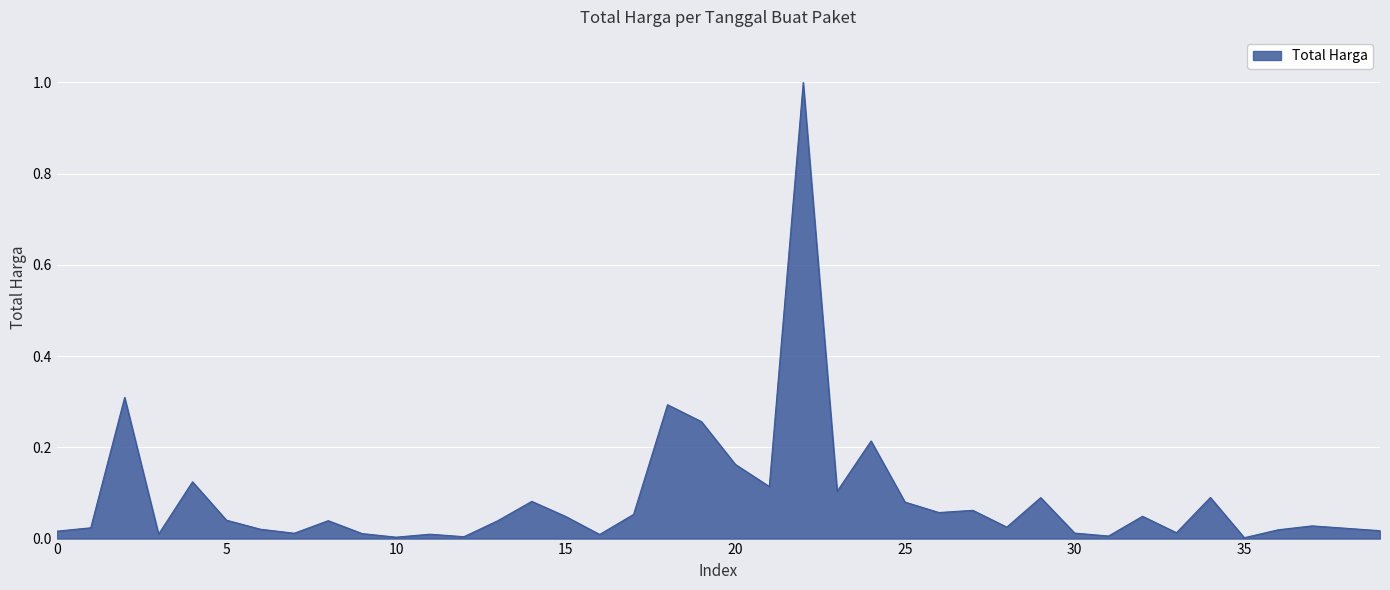

What is the difference between the maximum and minimum values?

1.0